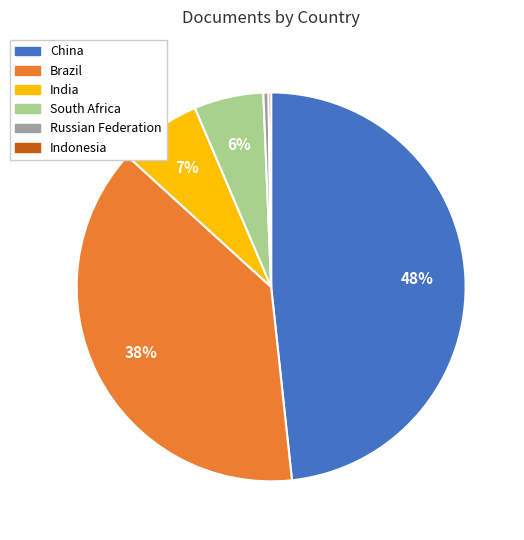

To the nearest percent, what is the difference between the Russian Federation and China slice percentages?

48%